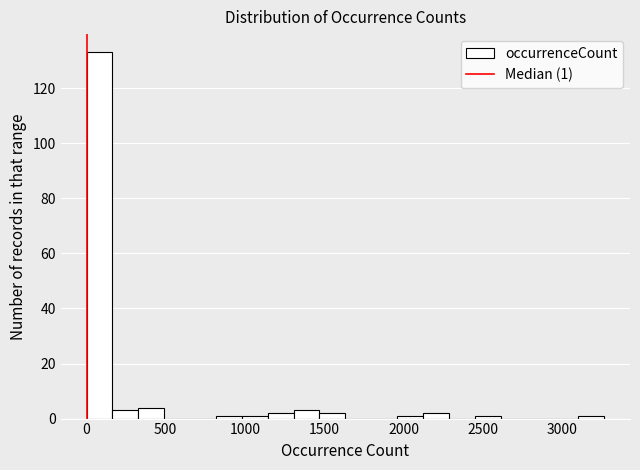

Around what value on the x-axis is the tallest bar? Give the approximate position of its centre, as read against the axis.

100